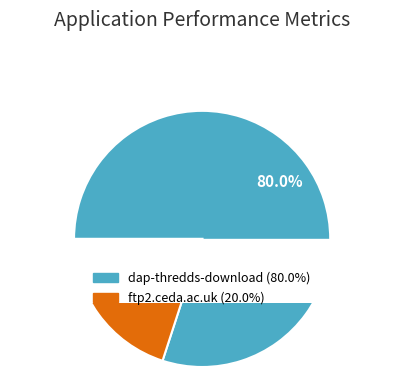

Combined, what portion of the pie is ftp2.ceda.ac.uk and dap-thredds-download?

100.0%